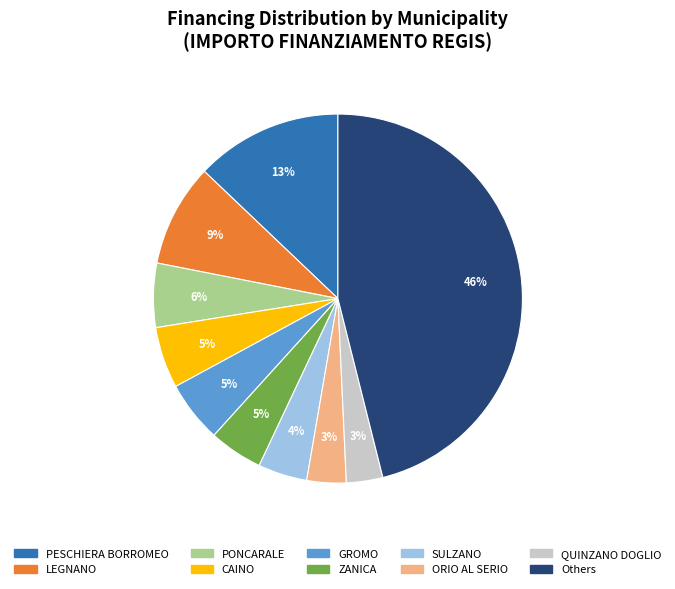

Is there any slice that represents more than half of the pie?

No